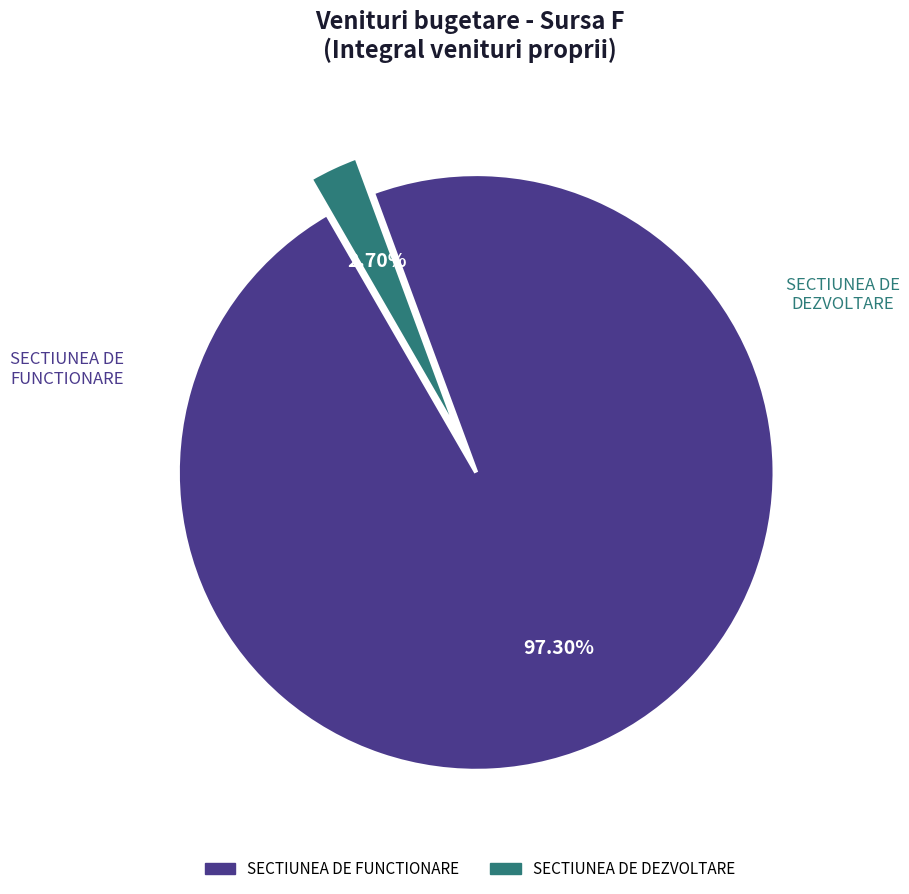

Is there any slice that represents more than half of the pie?

Yes